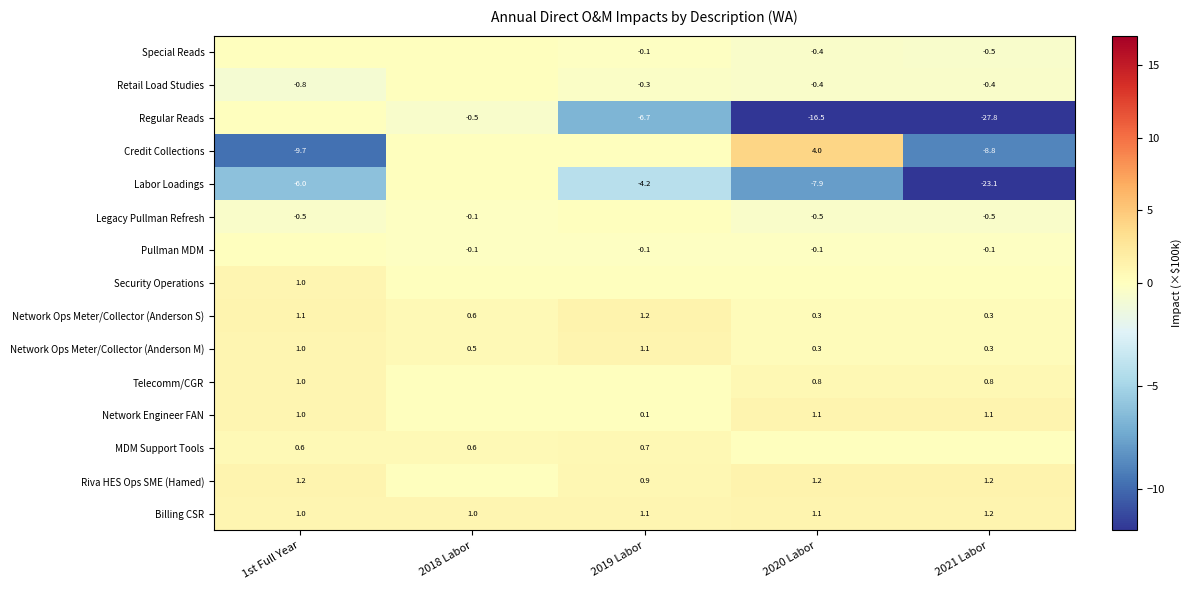

What is the difference between the Network Engineer FAN values at 2019 Labor and 2021 Labor?

1.0